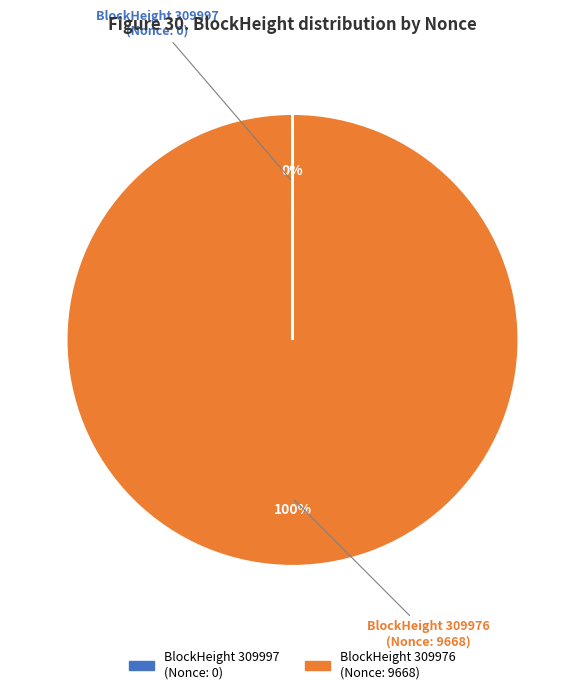

To the nearest percent, what is the difference between the largest and smallest slice percentages?

100%